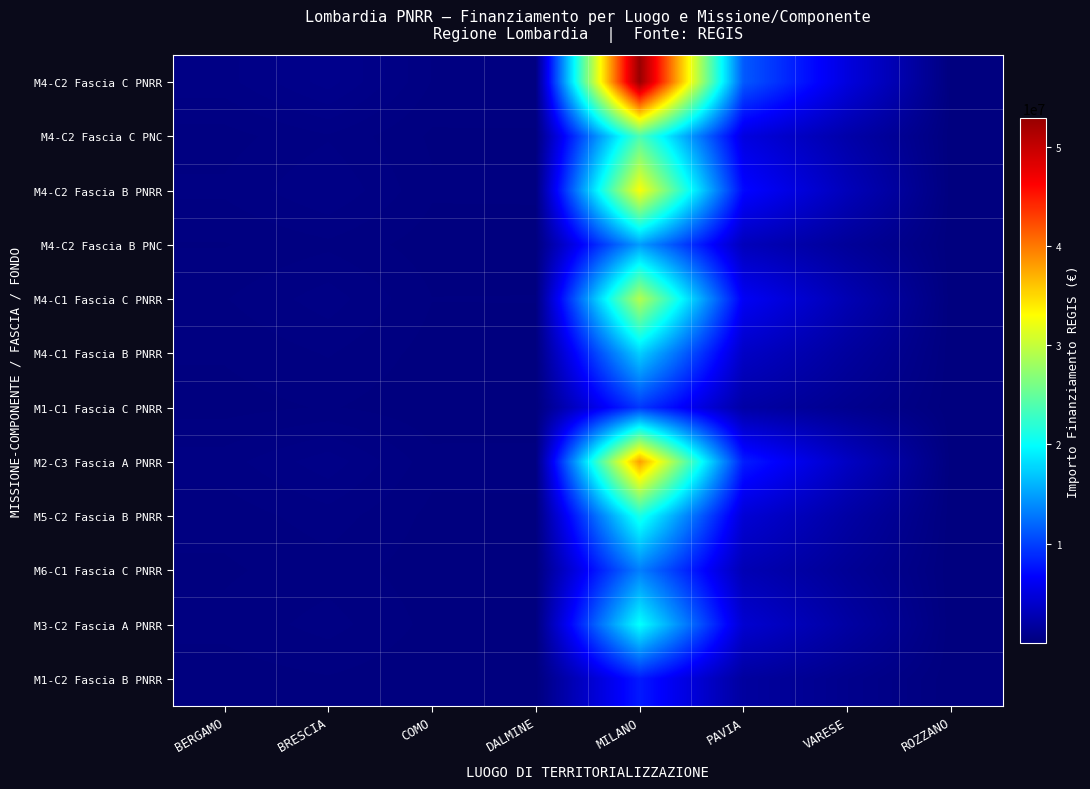

Count the number of categories in the chart.

8